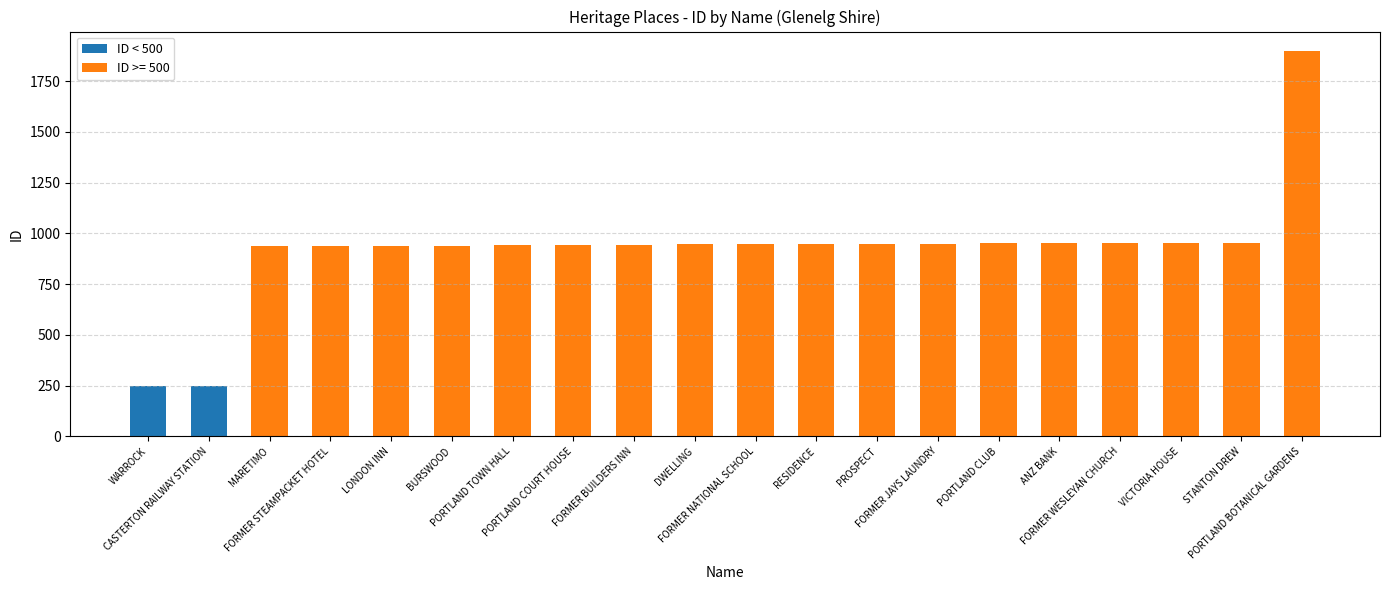

What is the sum of the values at PORTLAND BOTANICAL GARDENS and CASTERTON RAILWAY STATION?

248